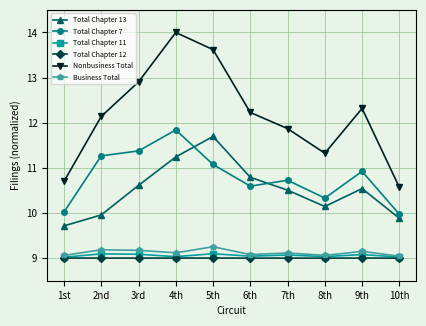

Which series has the largest range (max minus min)?

Nonbusiness Total